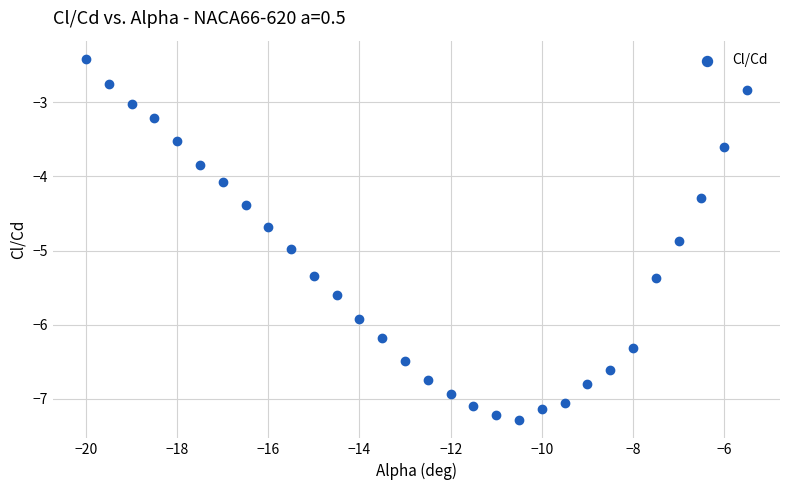

What Y value in the scatter plot is closest to -4?

-4.1